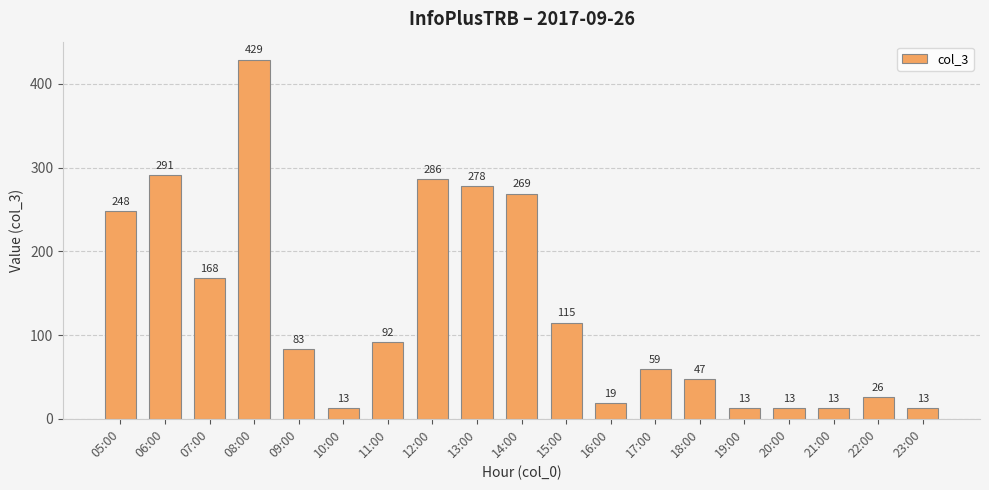

The chart shows a value of 59 at 17:00. True or false?

True